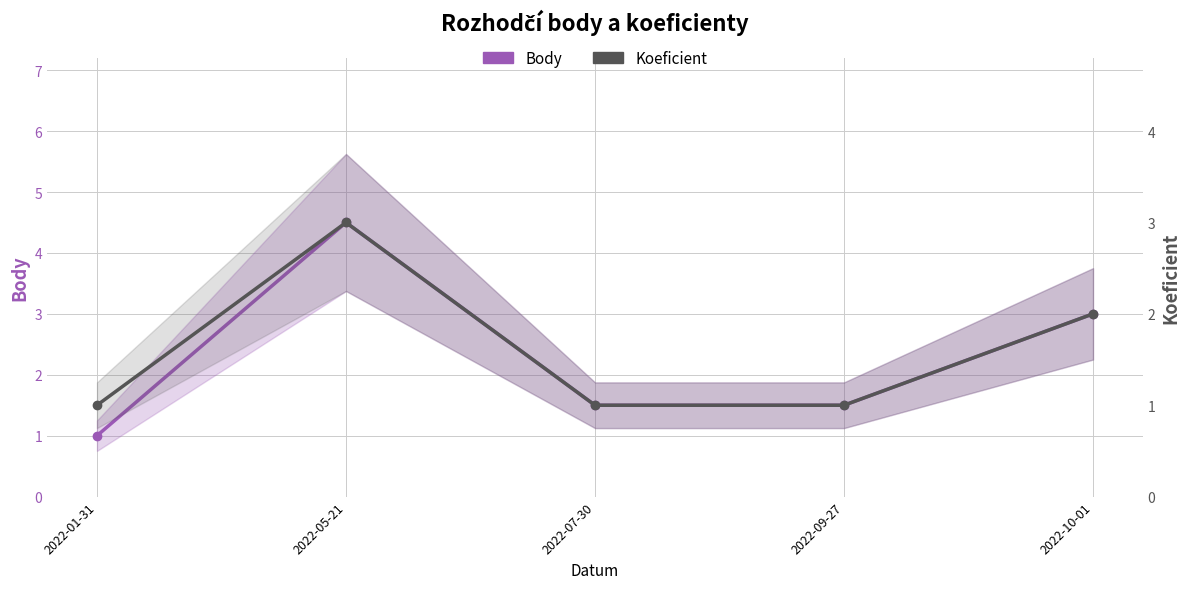

At which category does the chart reach its peak across all series?

2022-05-21